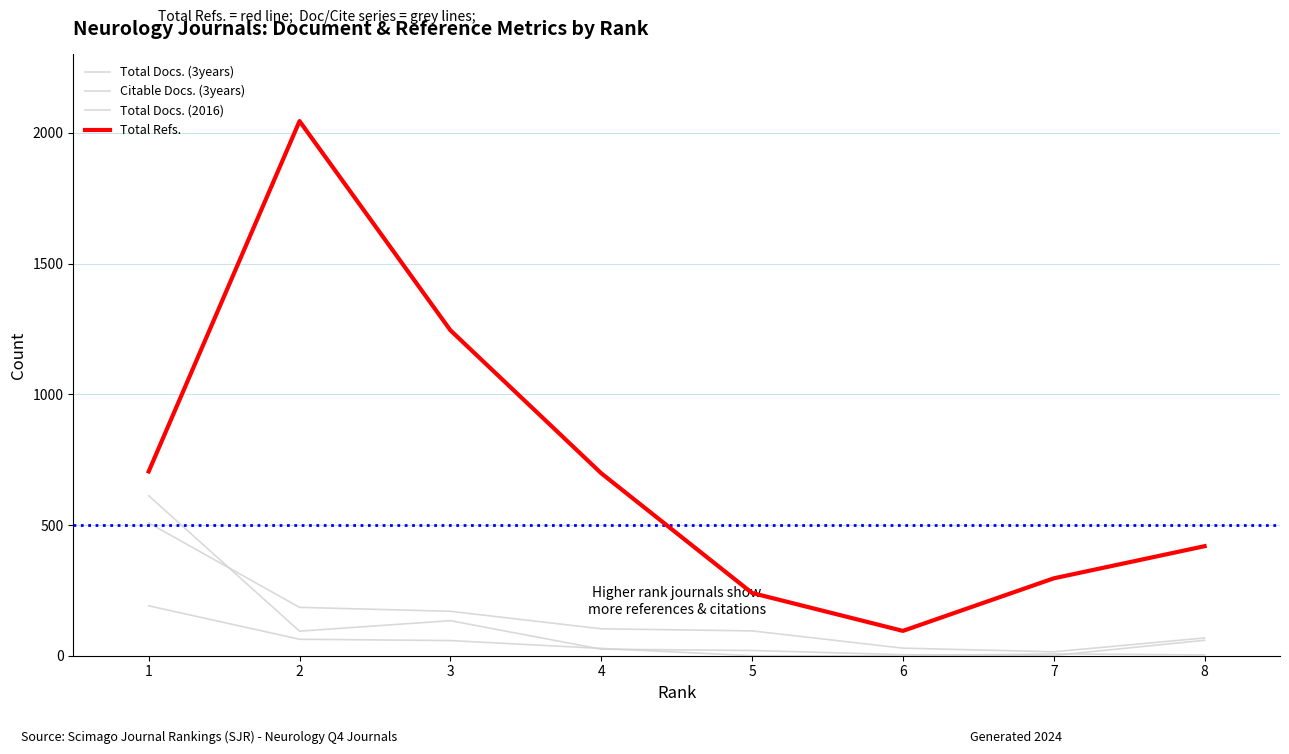

Reading left to right, extract all data points from this chart.

Total Docs. (3years): 1=508	2=185	3=170	4=103	5=95	6=29	7=15	8=68
Citable Docs. (3years): 1=612	2=94	3=134	4=25	5=20	6=4	7=1	8=59
Total Docs. (2016): 1=191	2=63	3=58	4=28	5=0	6=0	7=7	8=3
Total Refs.: 1=705	2=2045	3=1245	4=698	5=240	6=95	7=296	8=419